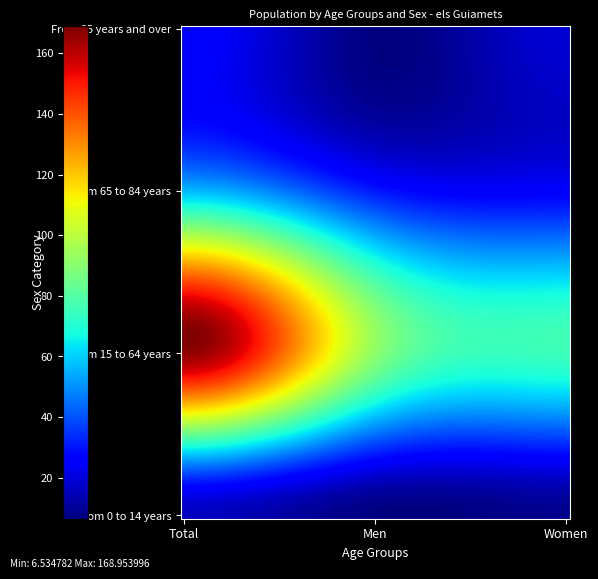

Reading left to right, list all the values displayed in this chart.

From 0 to 14 years: Total=16	Men=7	Women=9
From 15 to 64 years: Total=166	Men=91	Women=75
From 65 to 84 years: Total=57	Men=31	Women=26
From 85 years and over: Total=26	Men=7	Women=19